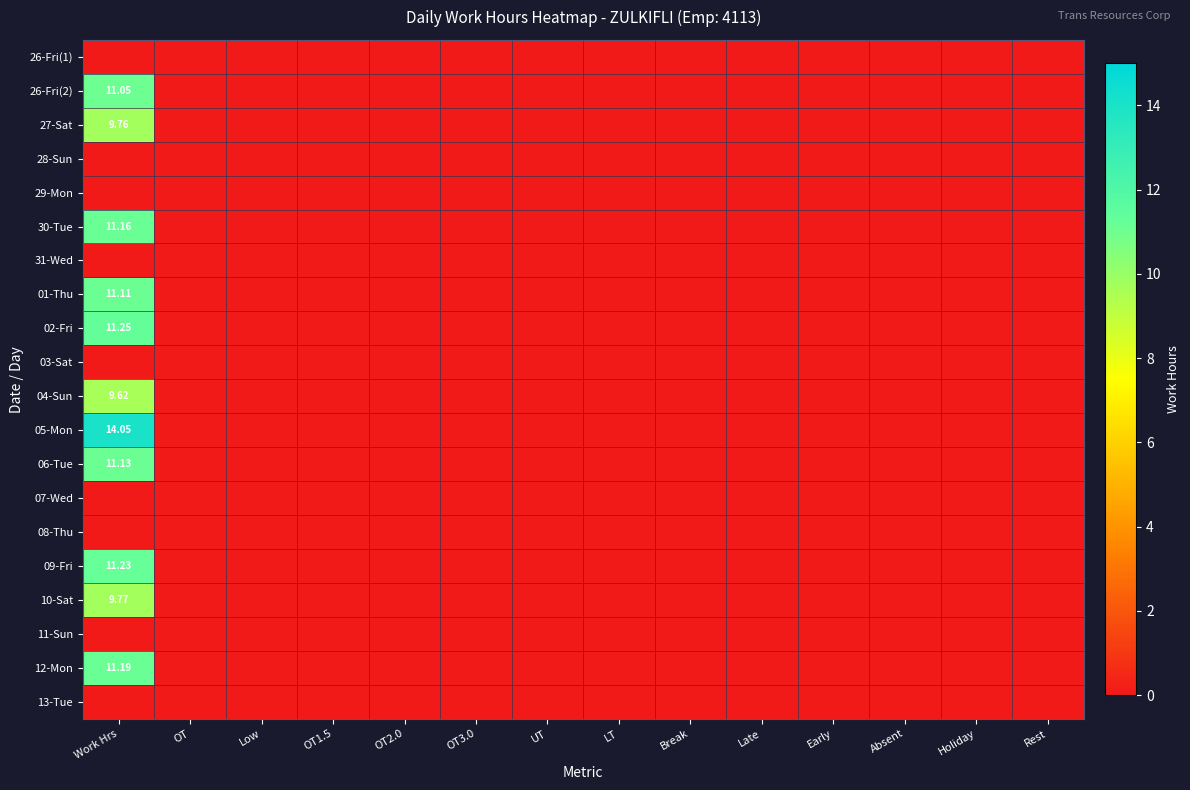

Which series has the largest range (max minus min)?

05-Mon